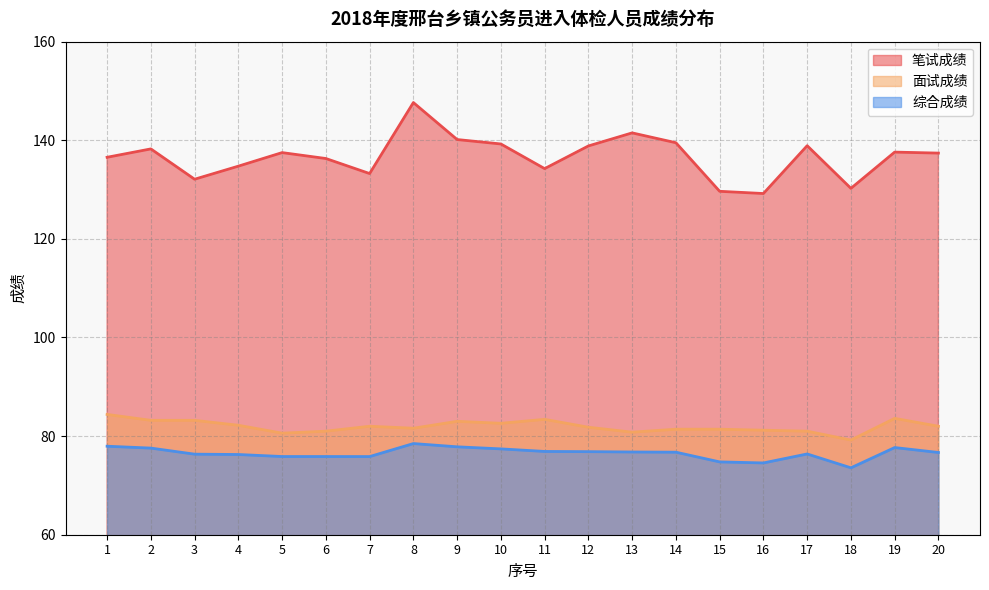

List the series in order of their peak value, lowest first.

综合成绩, 面试成绩, 笔试成绩